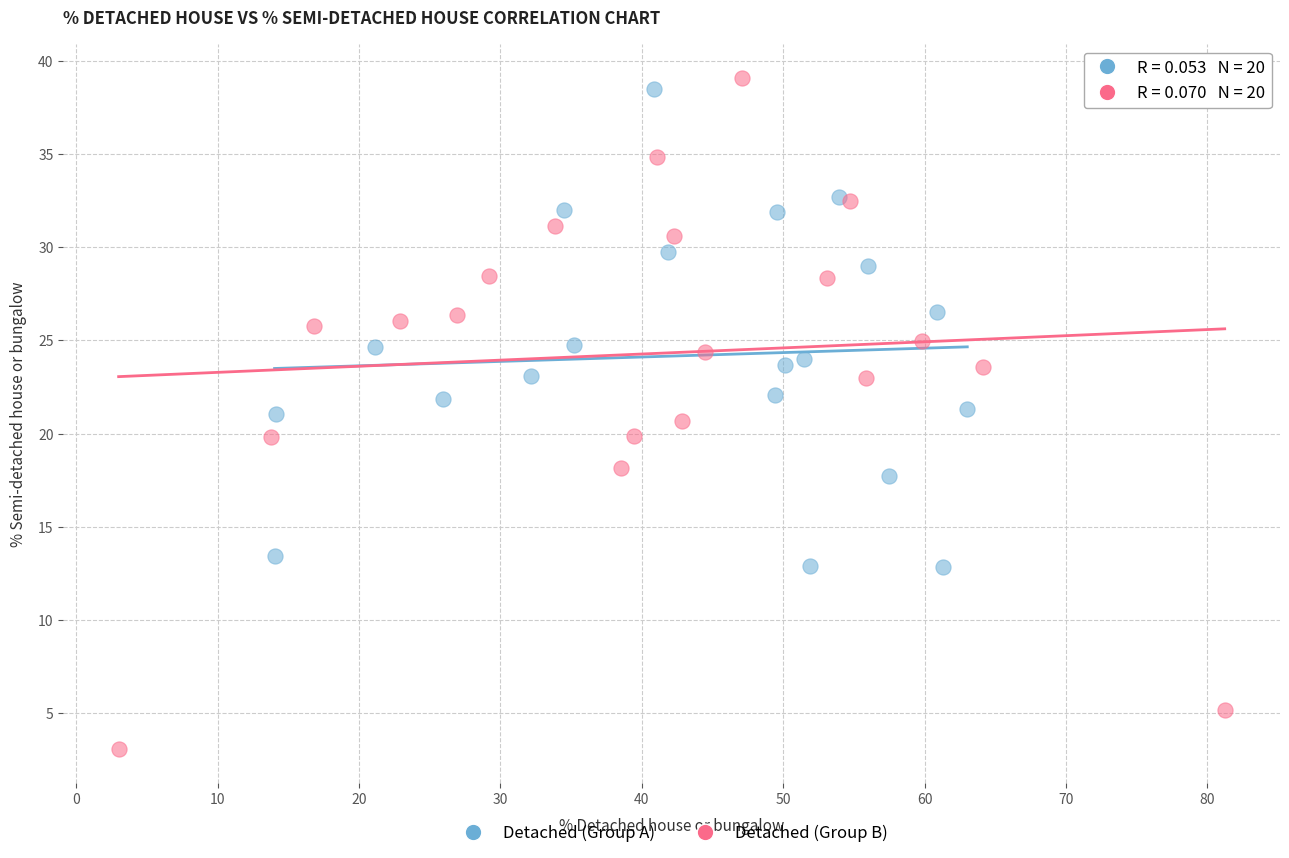

Which series contains the lowest Y value?

Detached (Group B)